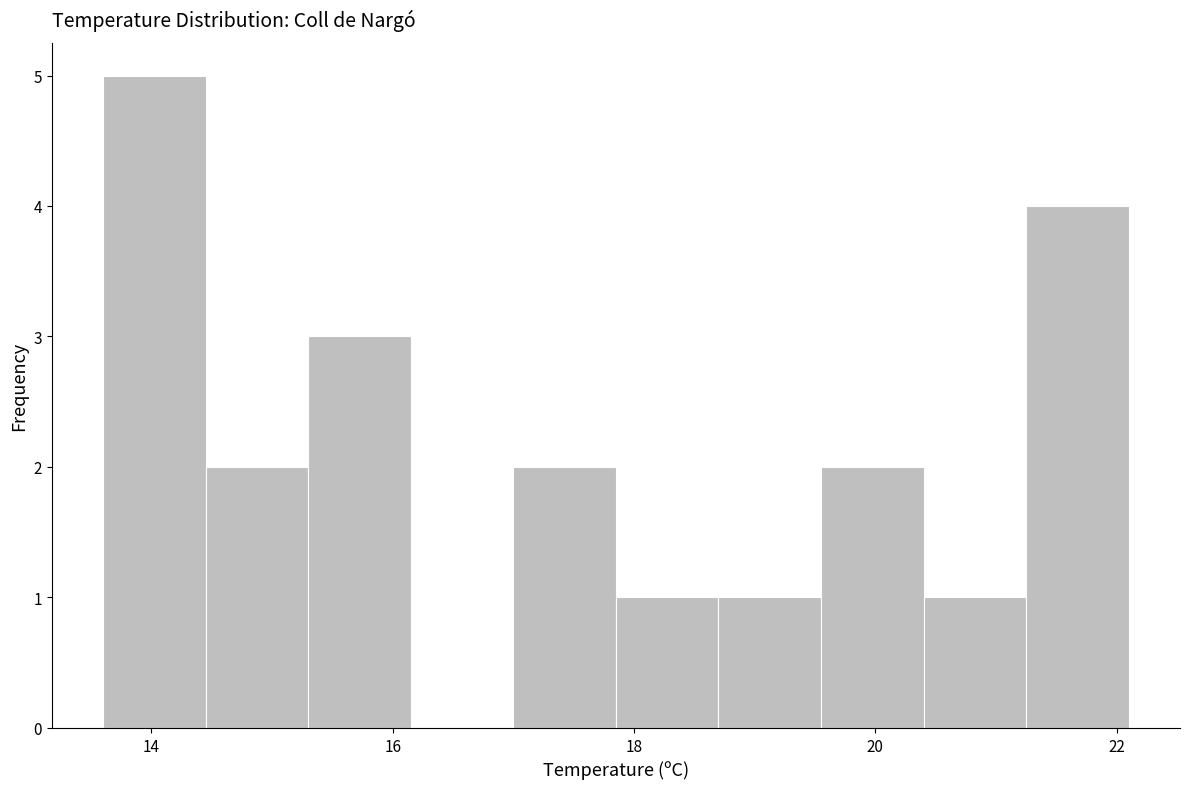

Reading left to right, list every bar in this chart as the range it spans on the x-axis followed by its height. Neither the bar edges nor the heights are printed on the chart, so give them approximately, as read against the axes.

13.60 to 14.45: 5
14.45 to 15.30: 2
15.30 to 16.15: 3
16.15 to 17.00: 0
17.00 to 17.85: 2
17.85 to 18.70: 1
18.70 to 19.55: 1
19.55 to 20.40: 2
20.40 to 21.25: 1
21.25 to 22.10: 4